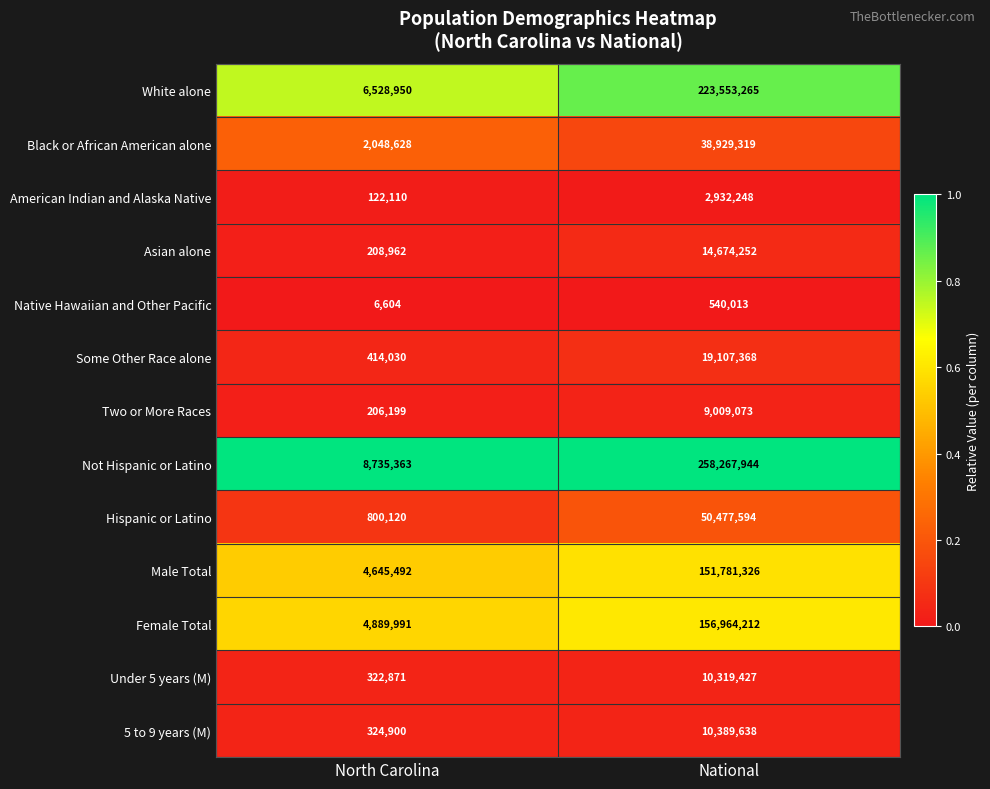

Which series changed the most between North Carolina and National?

Not Hispanic or Latino